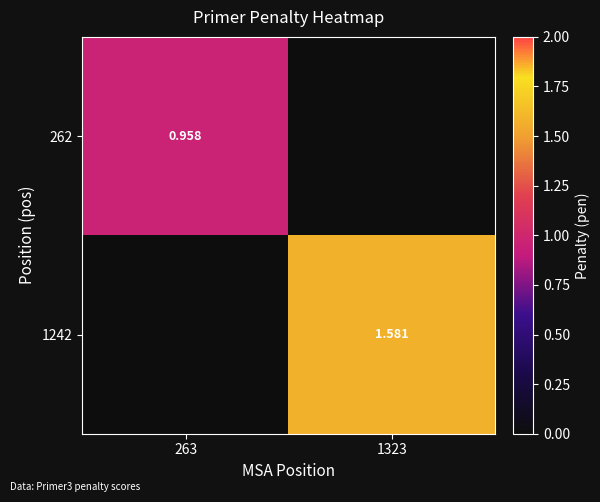

Is the value of 1242 at 1323 greater than the value of 262 at 263?

Yes